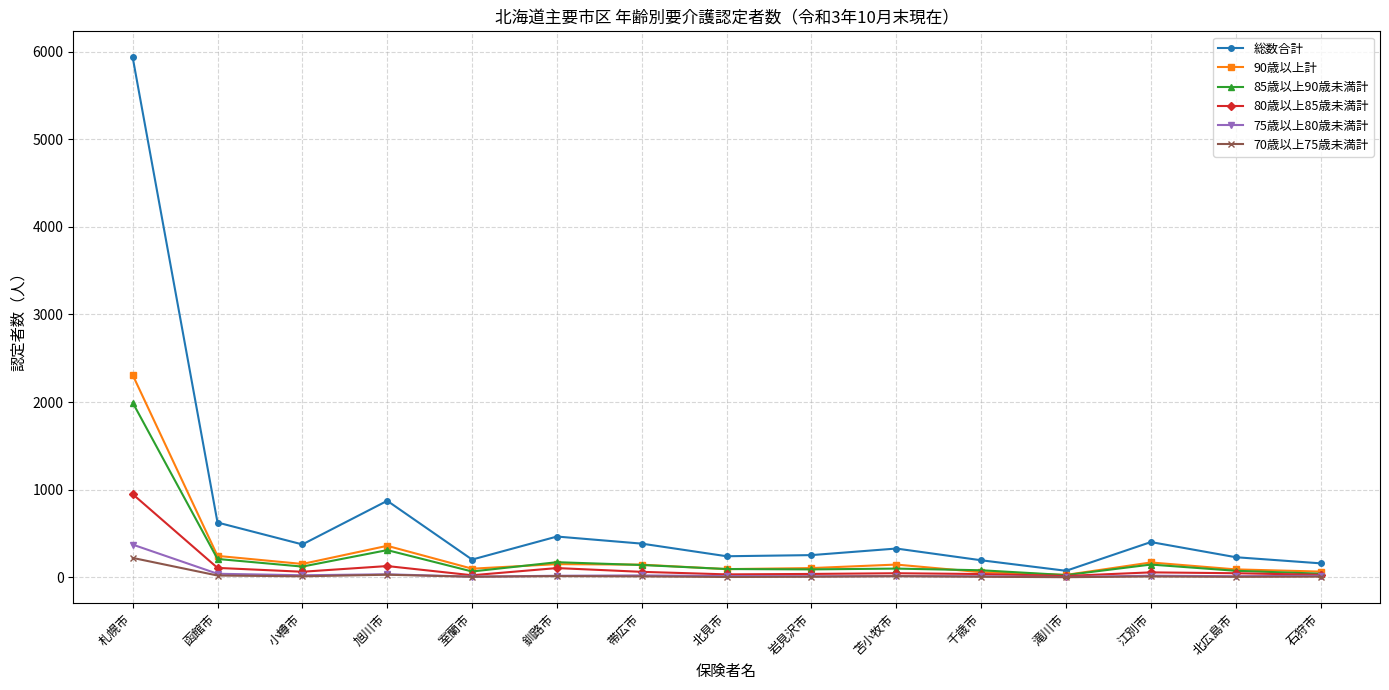

What is the value of the 総数合計 point at the 14th from the left?

229